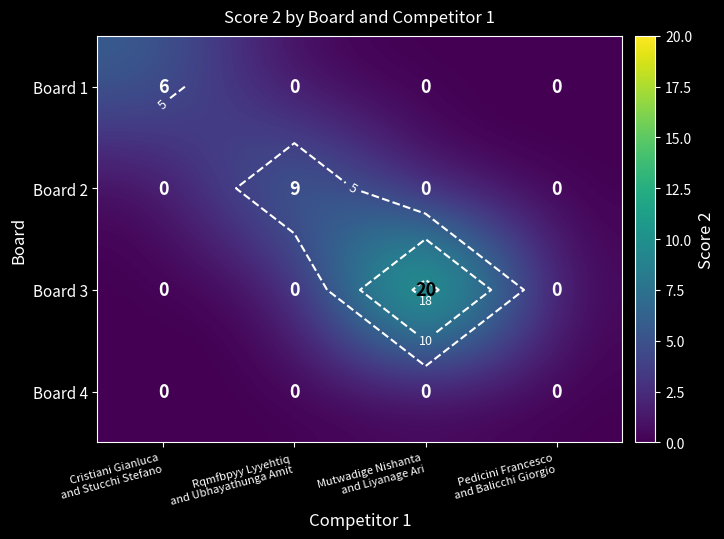

Rank the series by their maximum value, from highest to lowest.

Board 3, Board 2, Board 1, Board 4